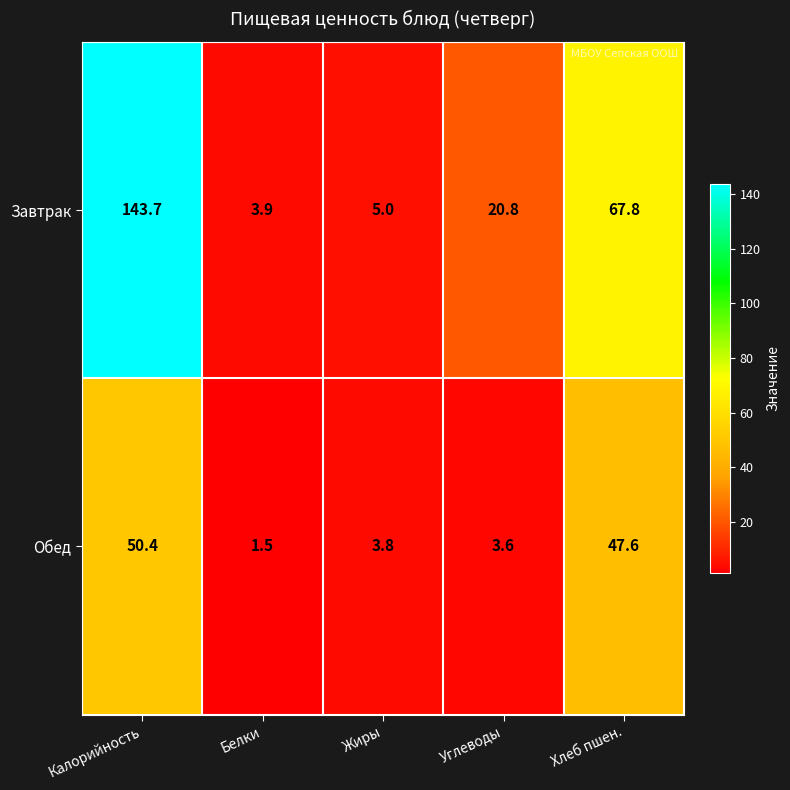

At which category does the chart reach its peak across all series?

Калорийность